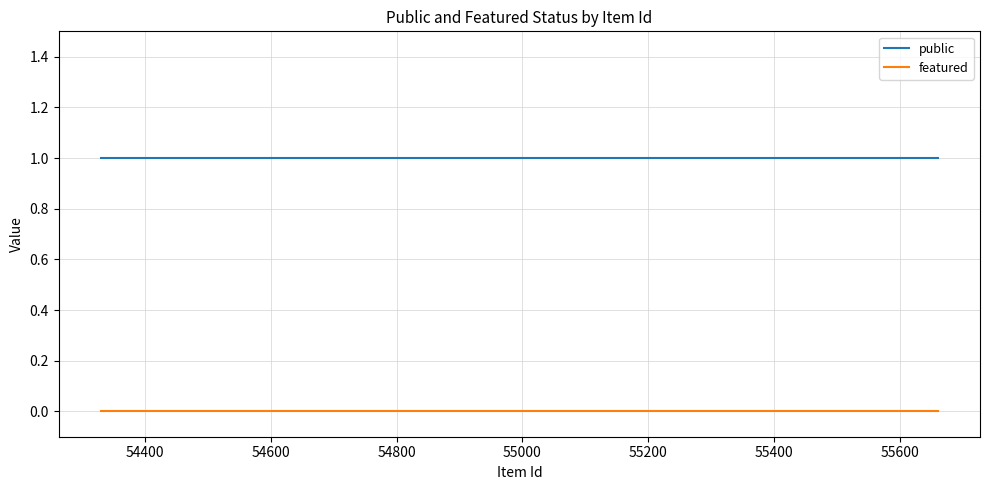

True or false: featured and public intersect in this chart.

False